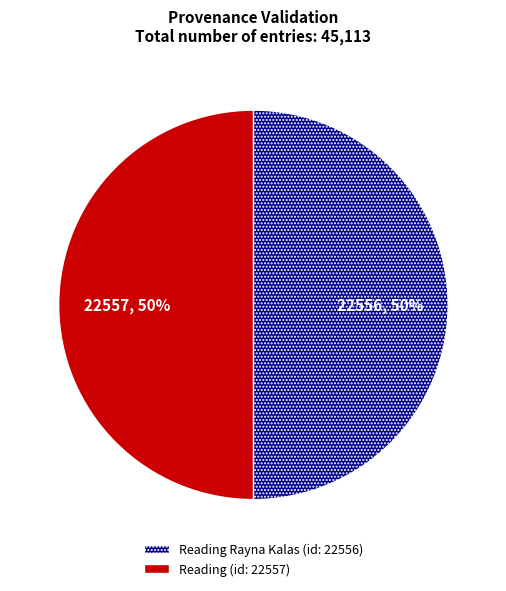

To the nearest percent, what is the average slice percentage?

50%